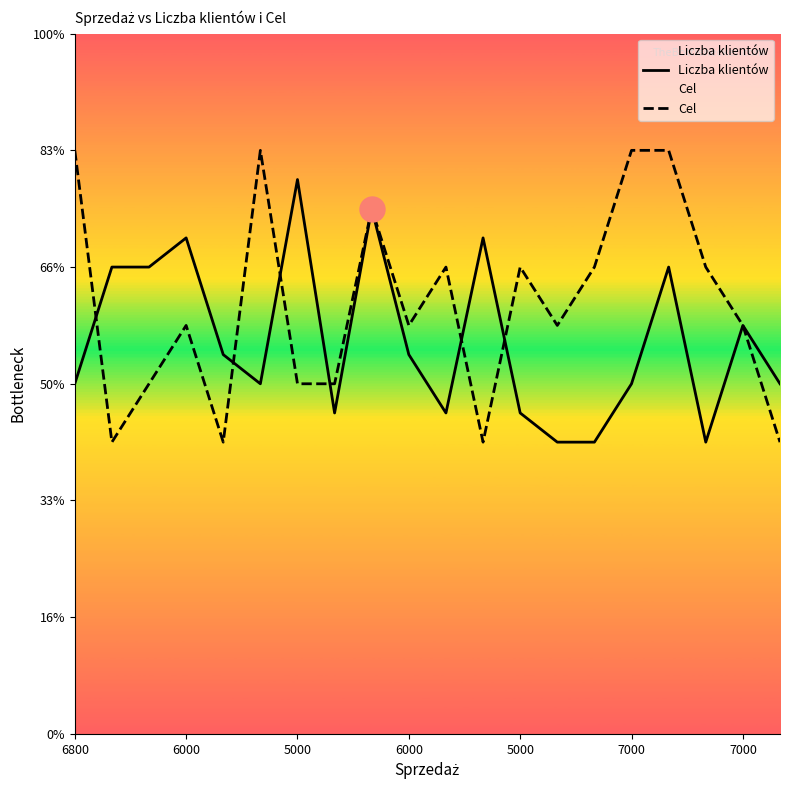

True or false: Liczba klientów has a value of 8716 at 7.

False